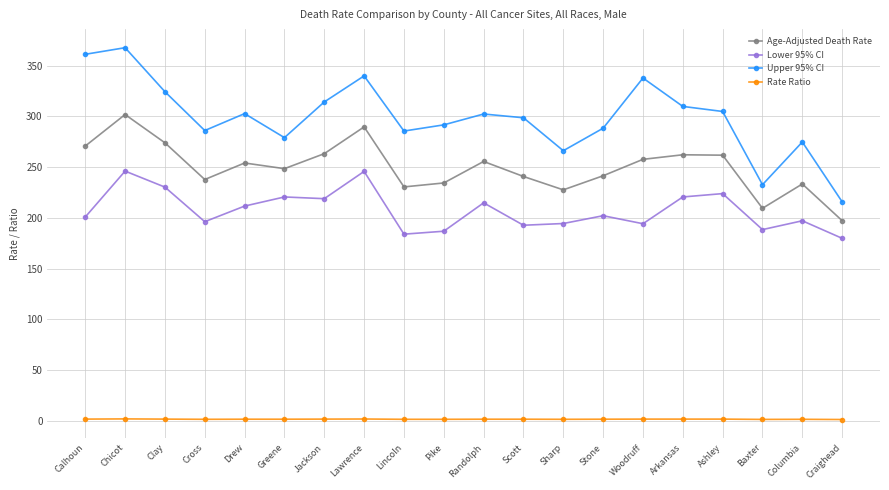

What is the label of the 17th point from the right?

Cross